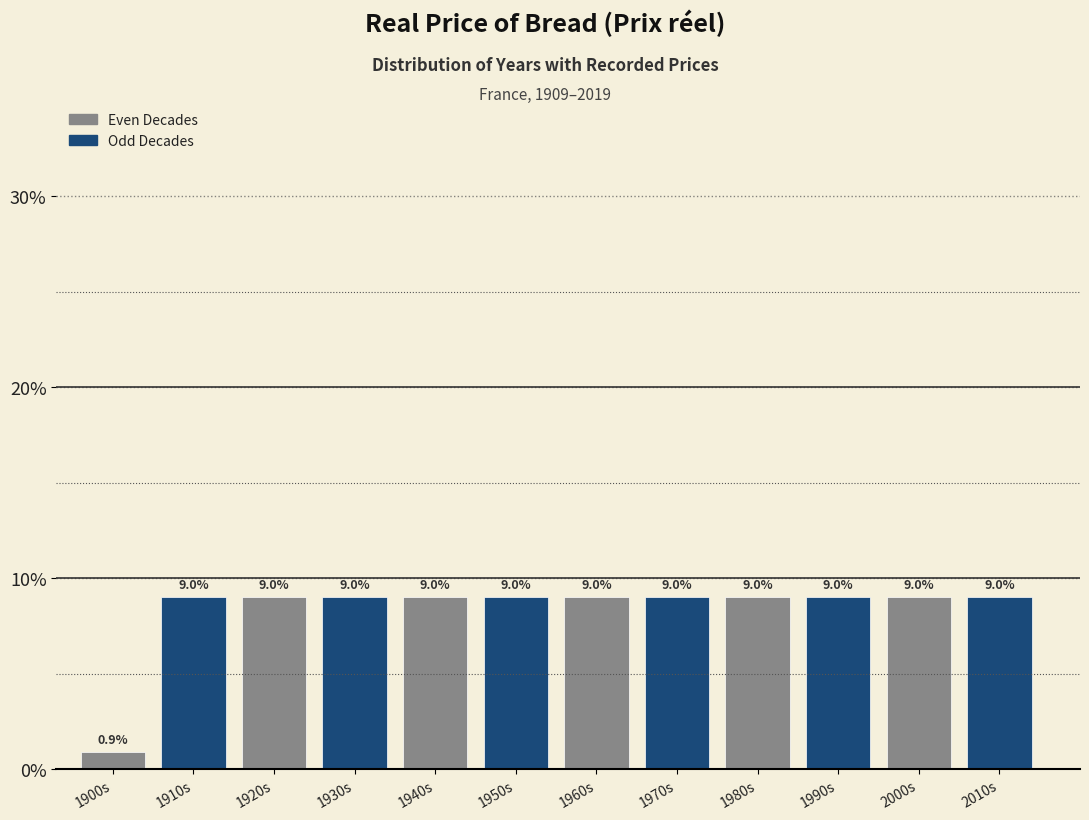

Reading left to right, what are all the values shown in this chart?

0.9	9.0	9.0	9.0	9.0	9.0	9.0	9.0	9.0	9.0	9.0	9.0